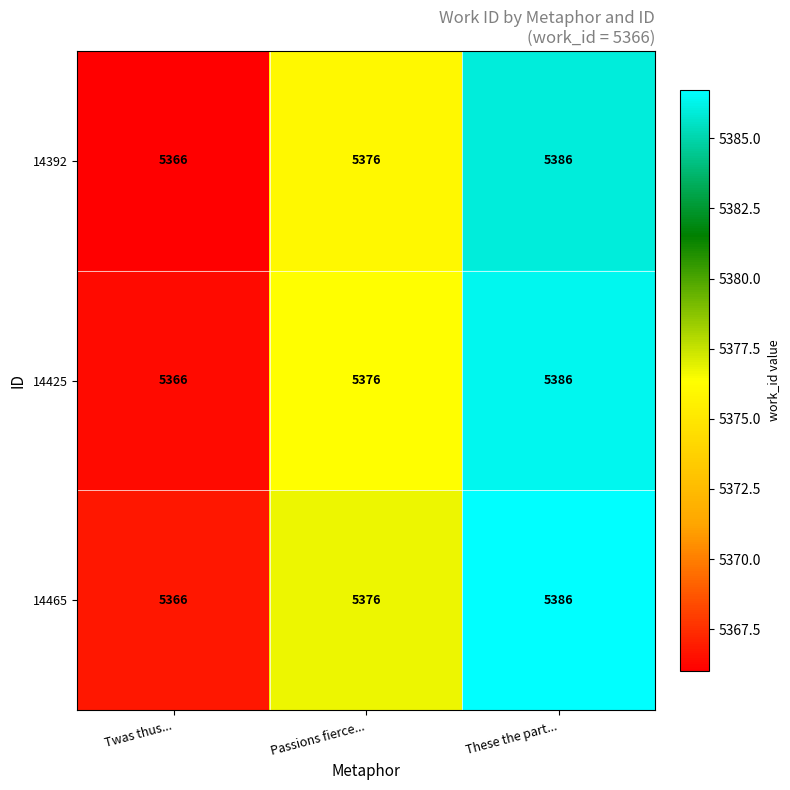

The 14465 series shows 2972 at Twas thus.... True or false?

False